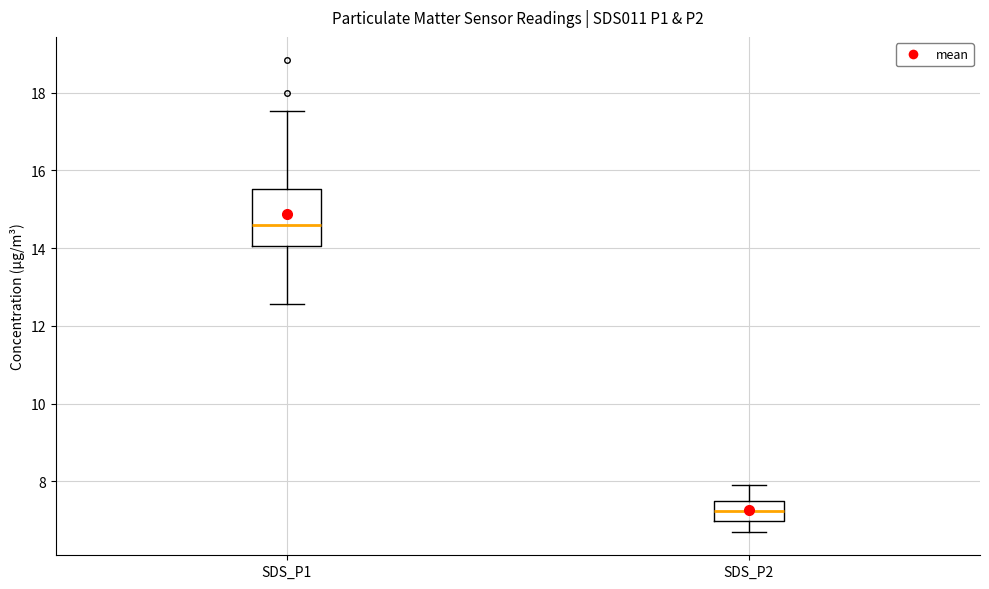

Which box is the tallest, from its lower edge to its upper edge?

SDS_P1